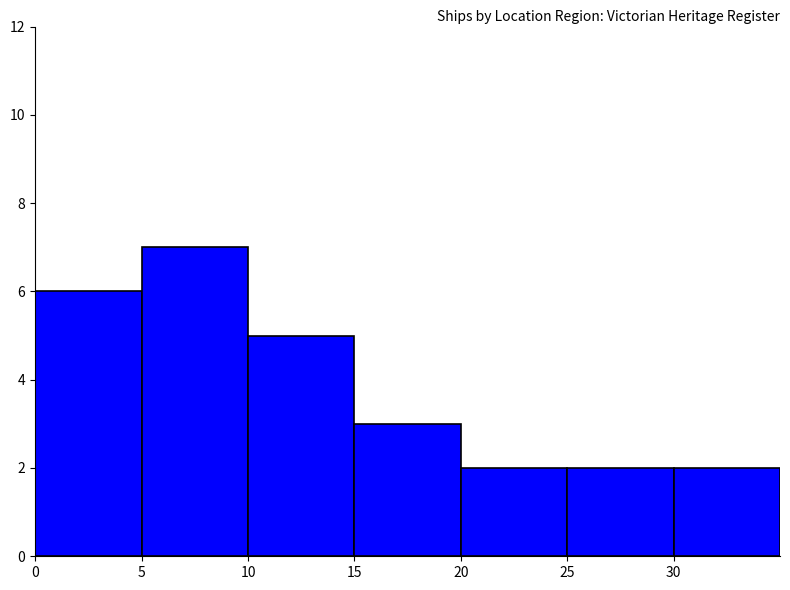

How many categories are shown in the chart?

7